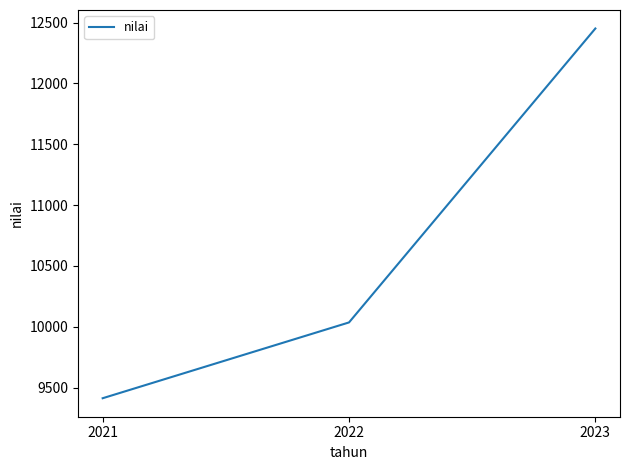

Which category has the lowest value across all series?

2021